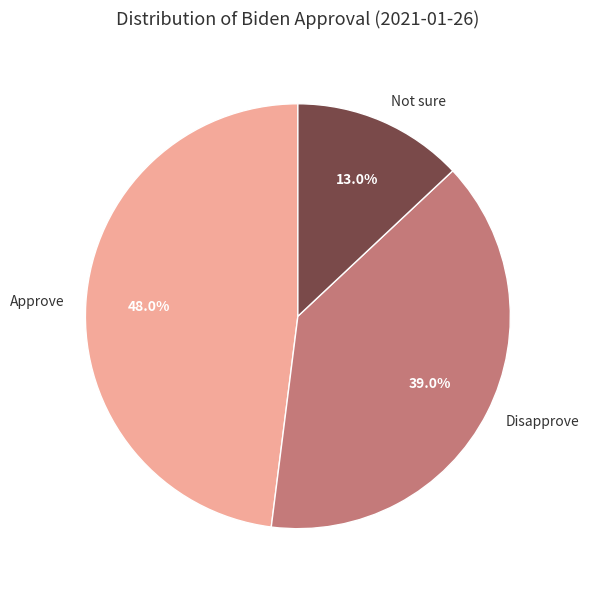

What is the smallest slice in the pie chart?

Not sure